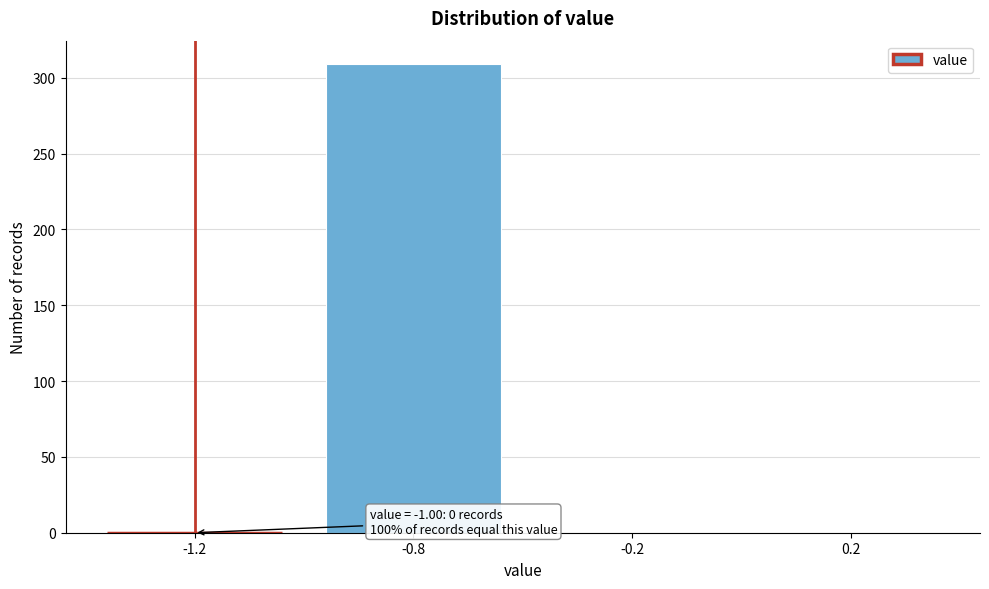

Reading left to right, what are all the values shown in this chart?

-1.2=0	-0.8=309	-0.2=0	0.2=0